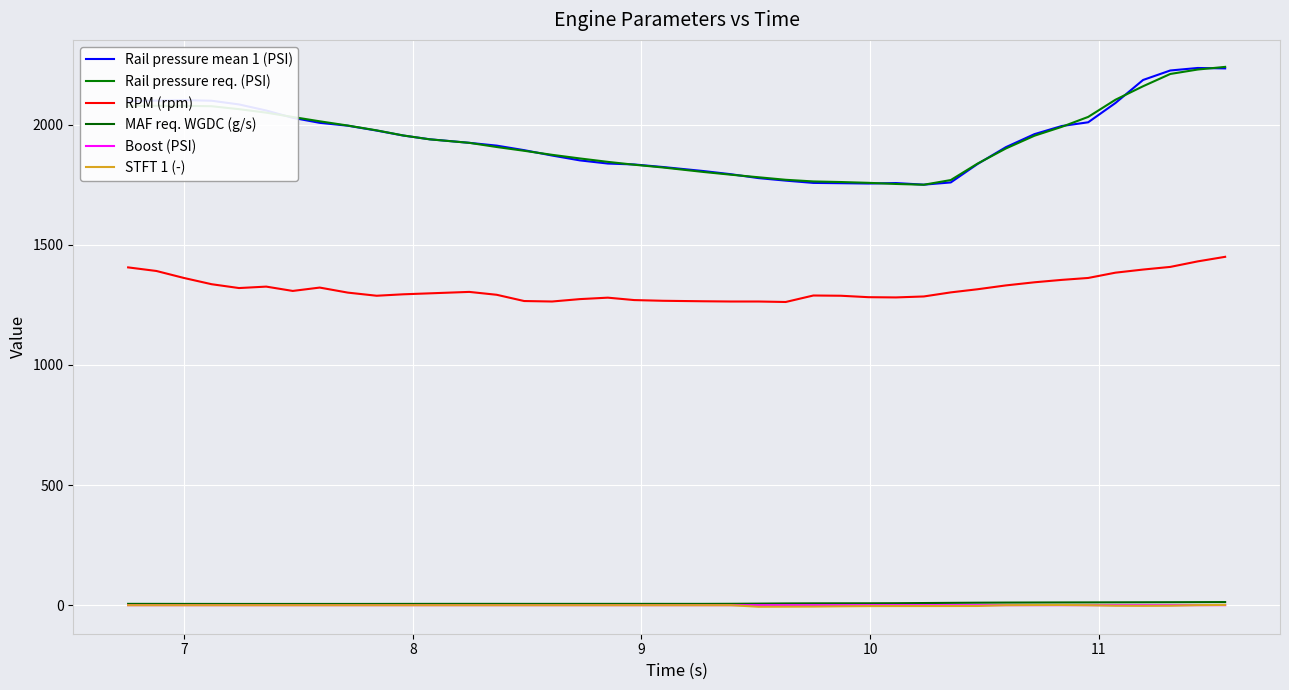

How many lines are shown in the chart?

6